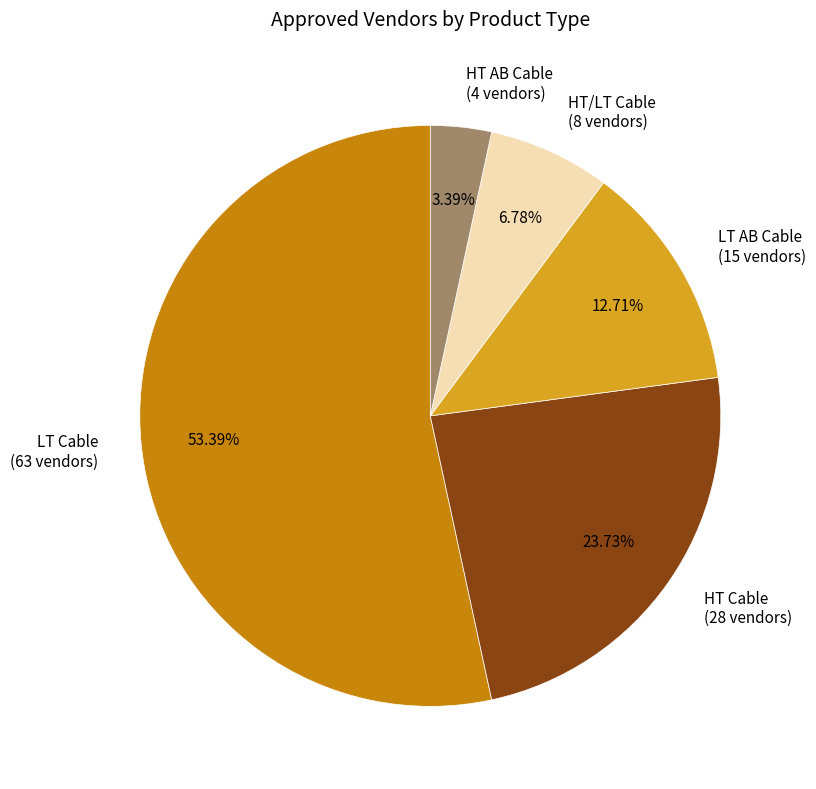

Approximately how many times larger is the value at HT Cable compared to HT/LT Cable?

3.5